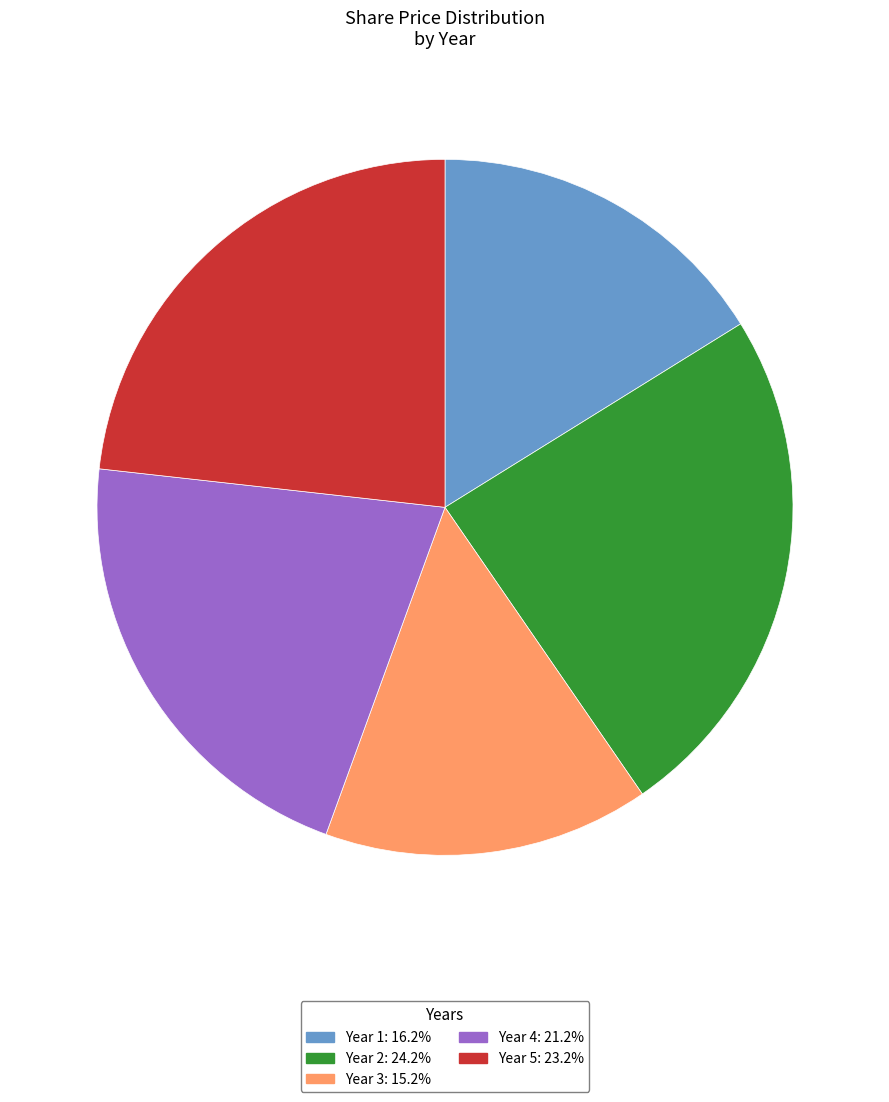

Does any single category account for the majority?

No